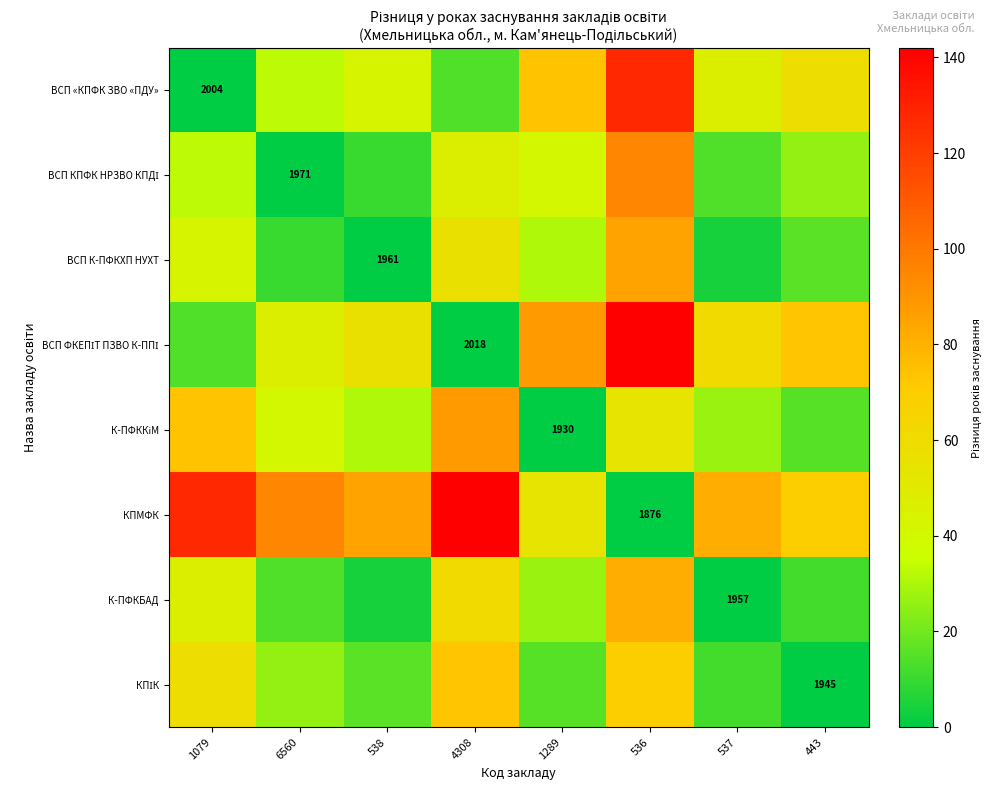

Which label corresponds to the smallest value in the chart?

1079